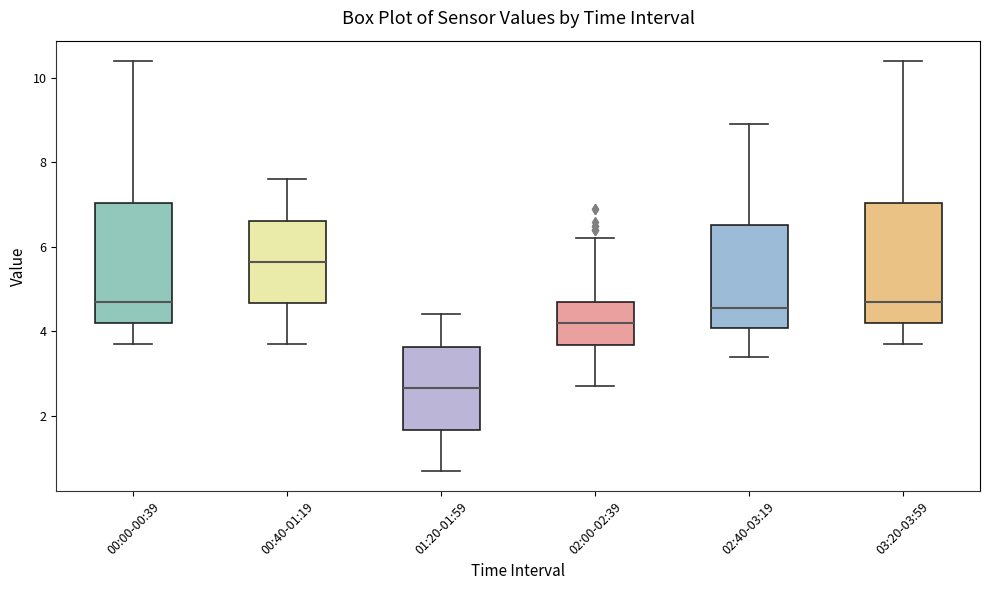

Which box's median line is the highest?

00:40-01:19